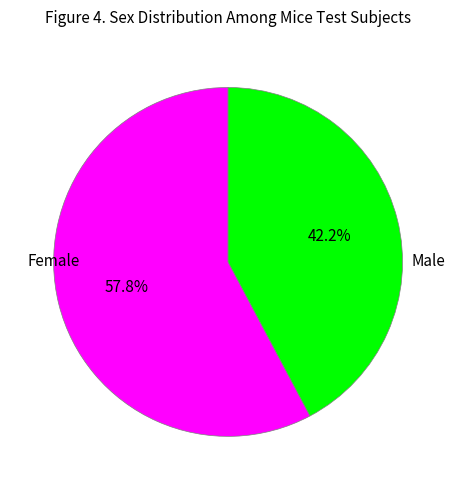

Is there a majority slice in this chart?

Yes